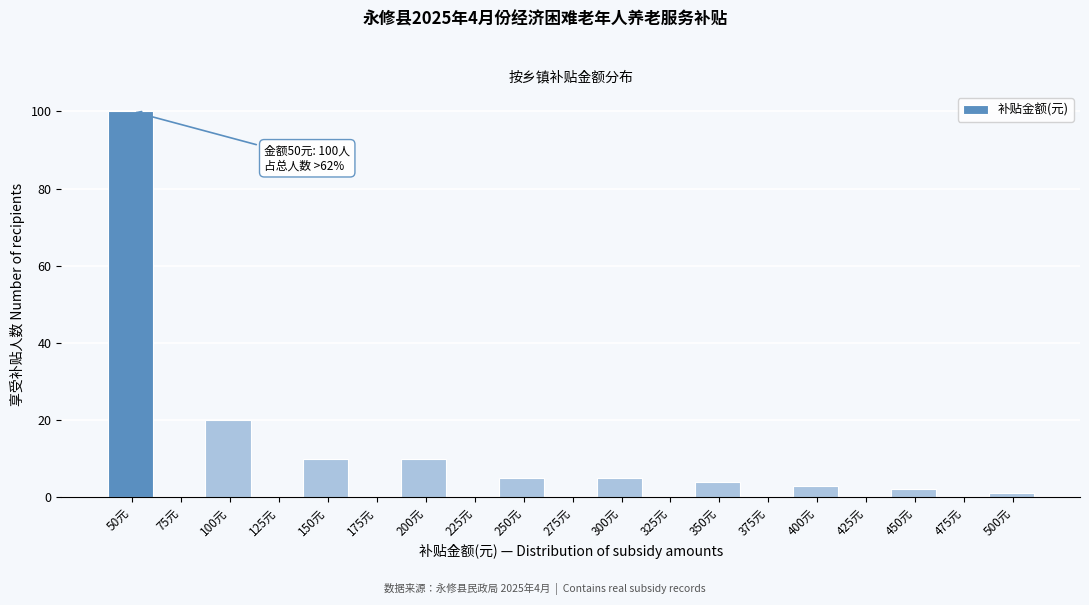

Reading left to right, extract all data points from this chart.

50元=100	75元=0	100元=20	125元=0	150元=10	175元=0	200元=10	225元=0	250元=5	275元=0	300元=5	325元=0	350元=4	375元=0	400元=3	425元=0	450元=2	475元=0	500元=1